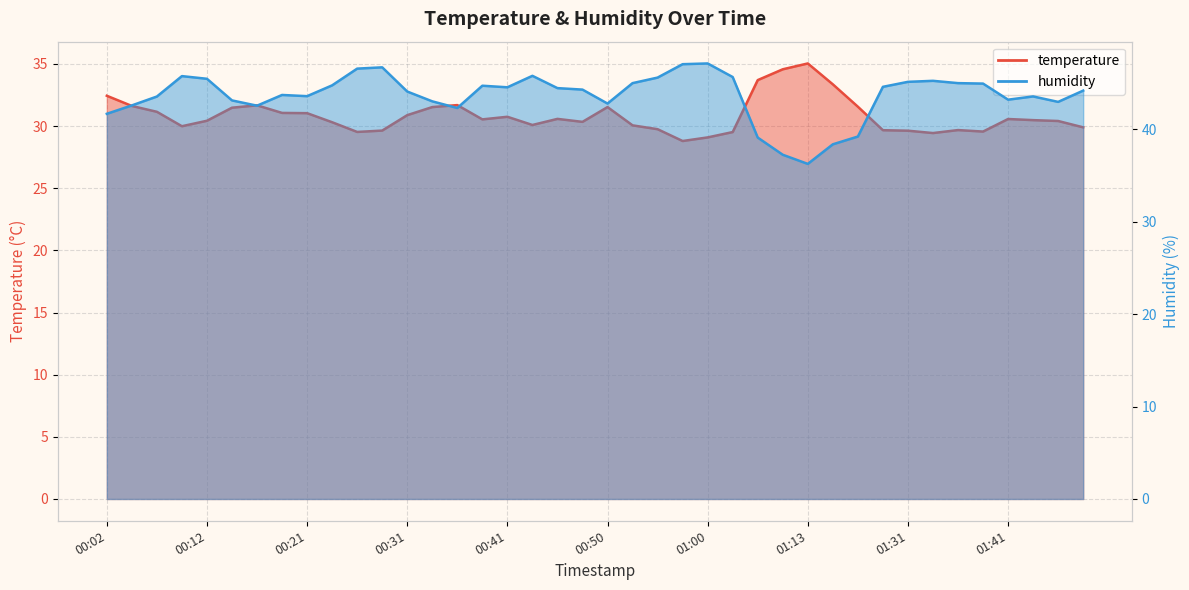

Which series changed the most between 00:07 and 01:43?

temperature